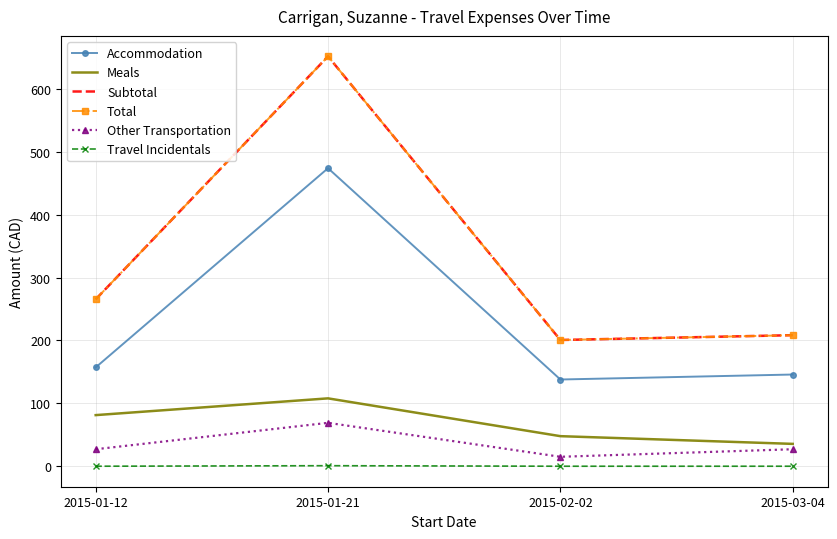

The Other Transportation series shows 6.7 at 2015-03-04. True or false?

False